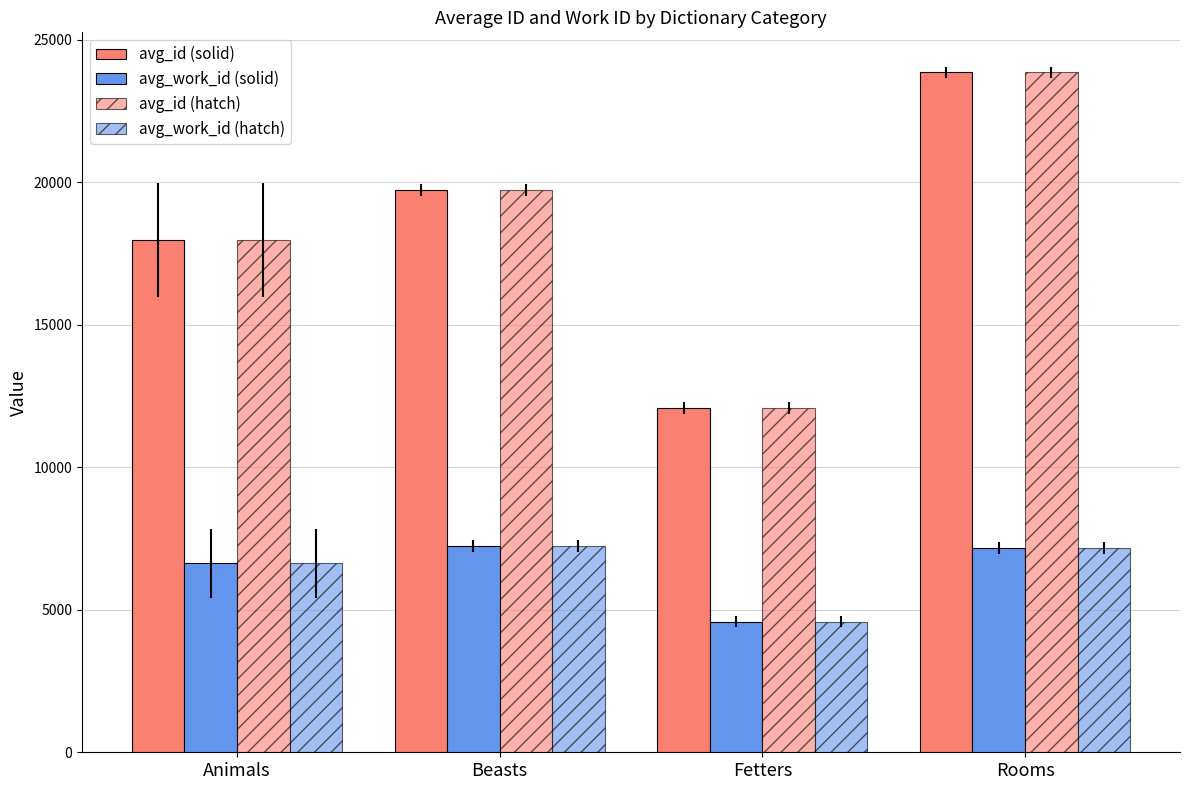

How many series are shown in this chart?

4